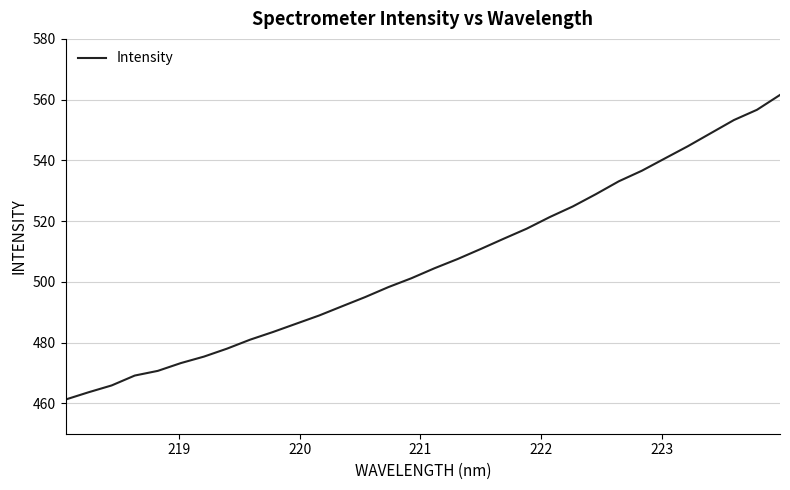

What is the difference between the maximum and minimum values?

100.3